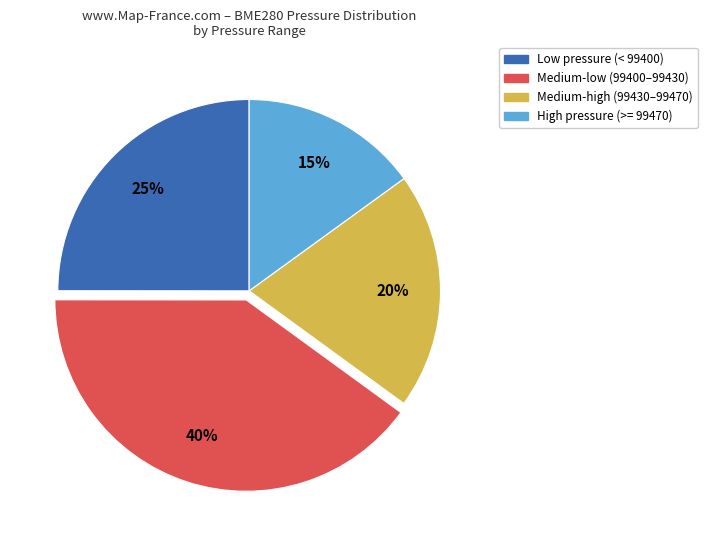

Does any single category account for the majority?

No